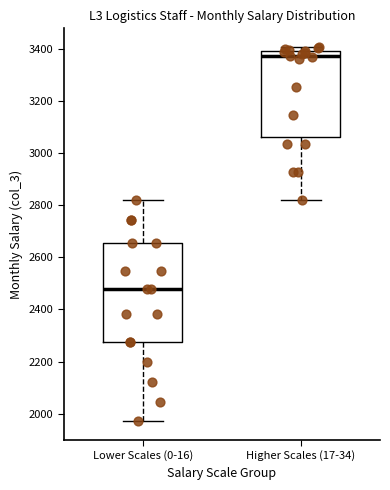

Reading left to right, transcribe this box plot: for each box, give where its median line is, the range the box spans, and where its two whiskers end, as read against the y-axis. The values are not printed on the chart, so give them approximately, as read against the axis.

Lower Scales (0-16): median 2480, box 2280 to 2660, whiskers 1980 to 2820
Higher Scales (17-34): median 3380, box 3060 to 3400, whiskers 2820 to 3400 (just above the box's upper edge)